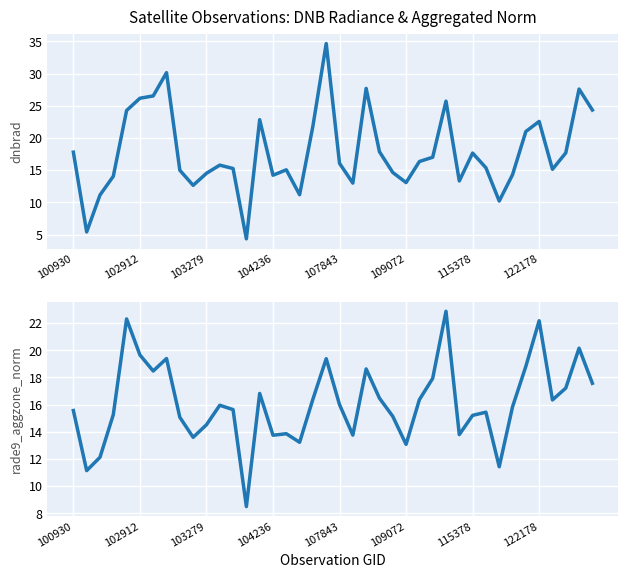

What is the average value of the rade9_aggzone_norm series?

16.1